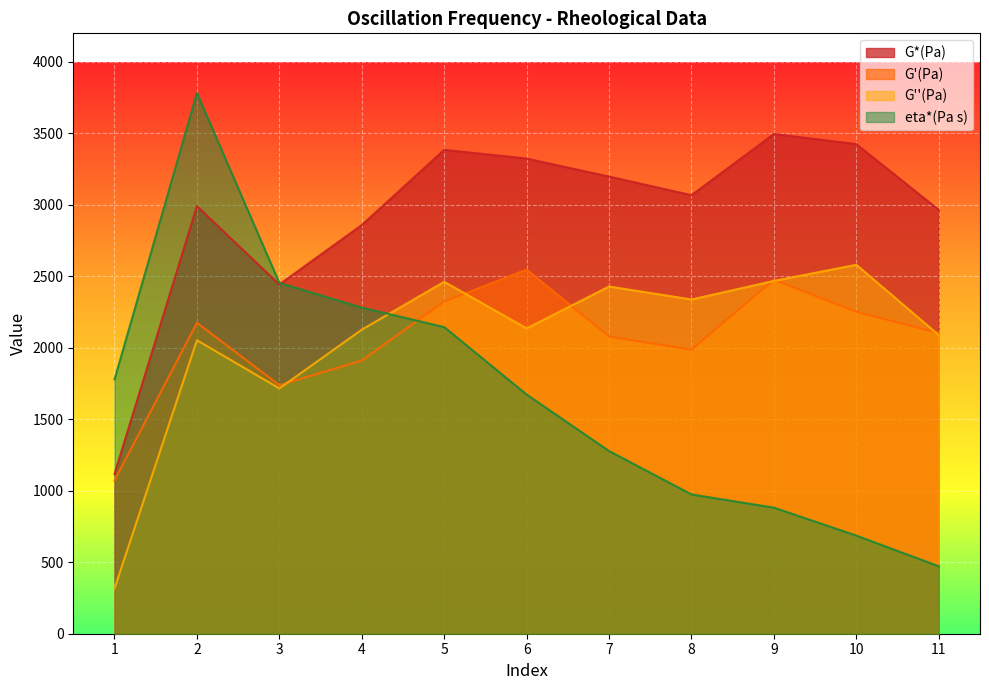

Which category has the highest value in the G'(Pa) series?

6